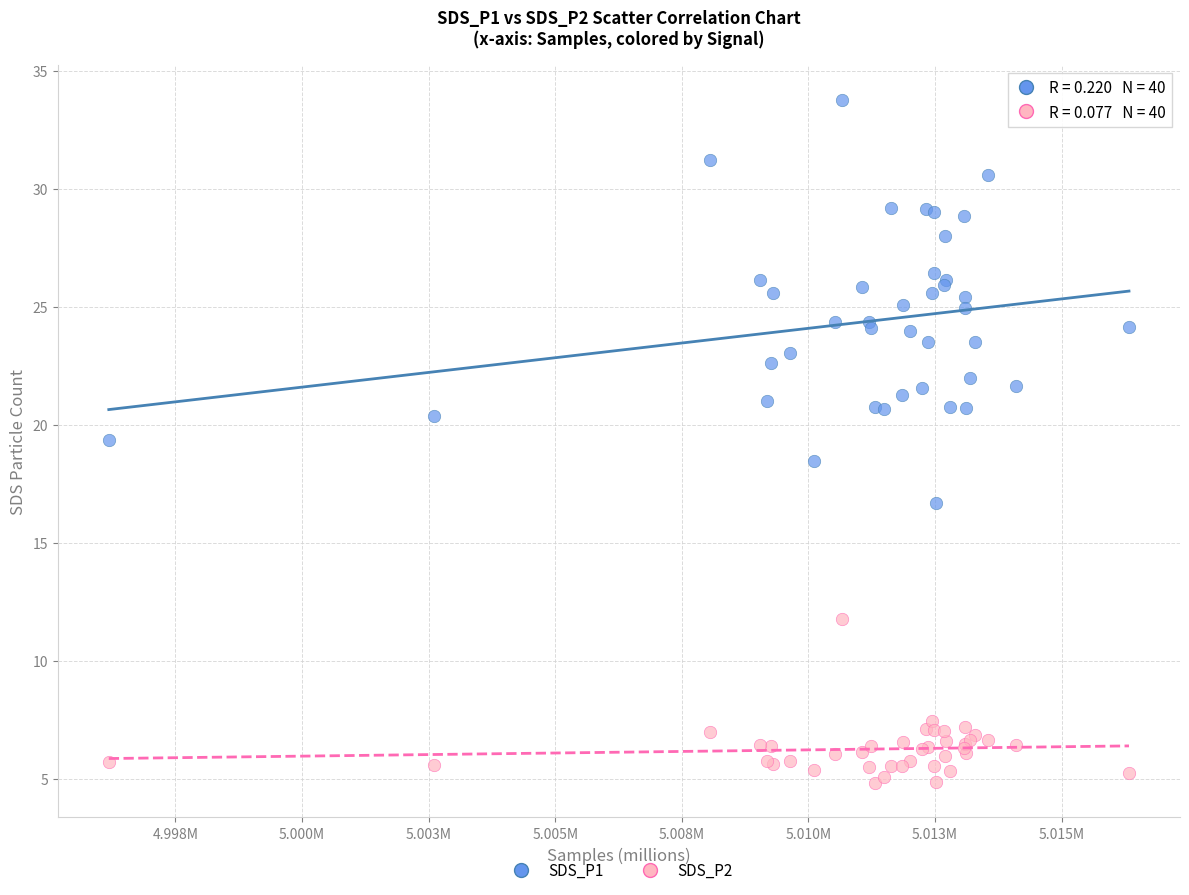

Which series contains the lowest Y value?

SDS_P2